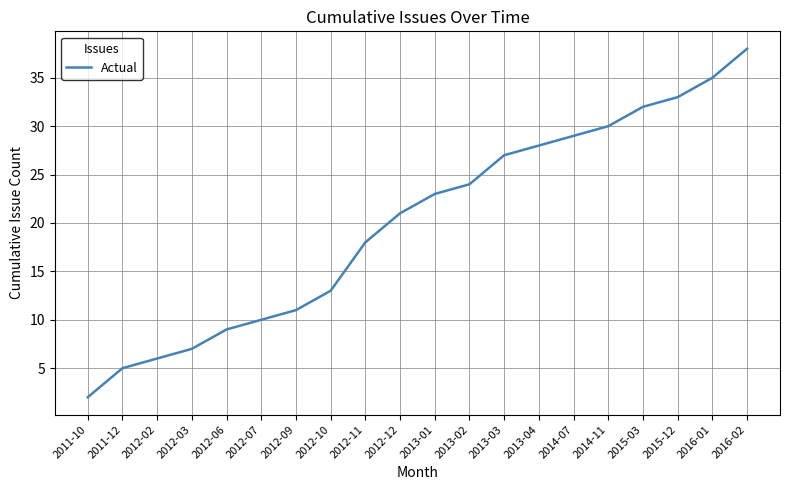

What position from the right is 2012-02?

18